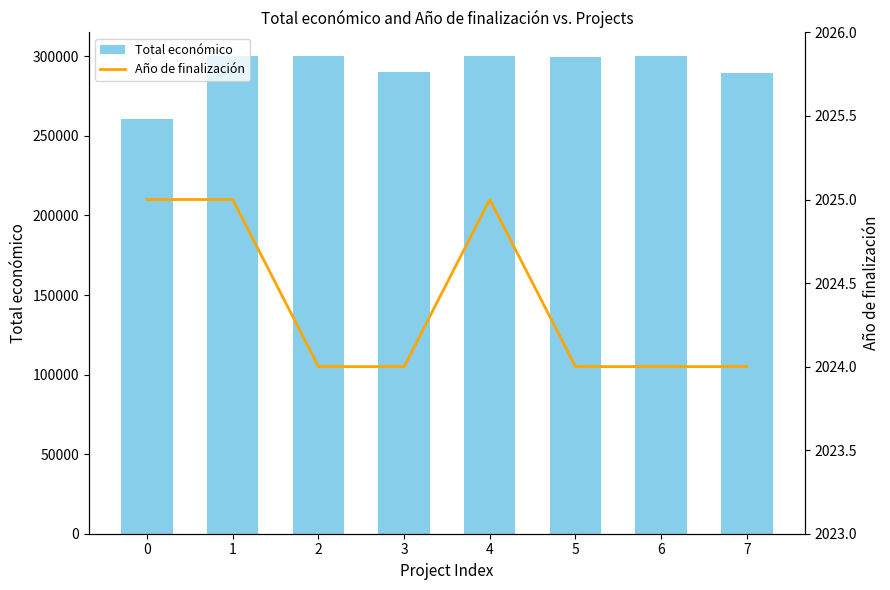

What value does the Año de finalización series have at 1?

2025